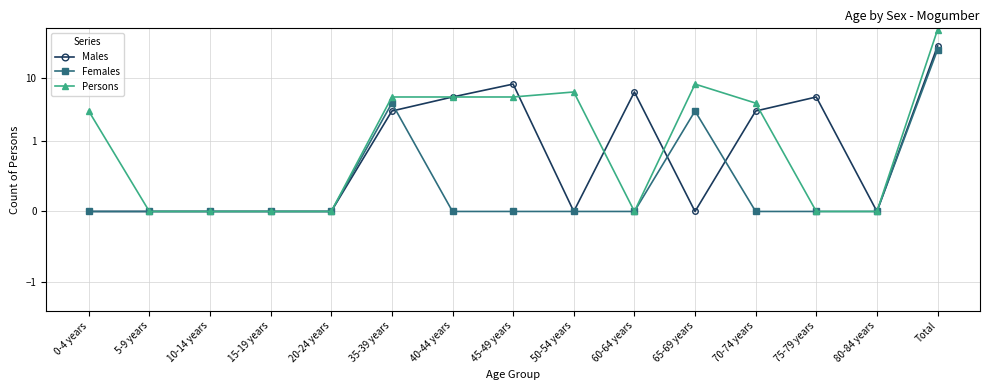

At which category is the sum across all series the highest?

Total